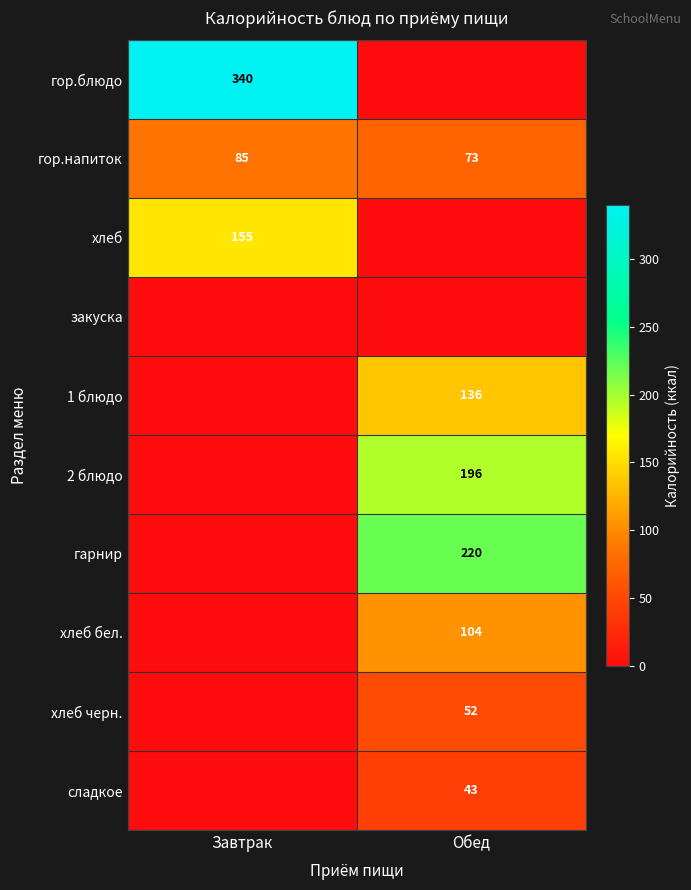

What is the approximate value of гор.напиток at Обед, to the nearest 5?

75